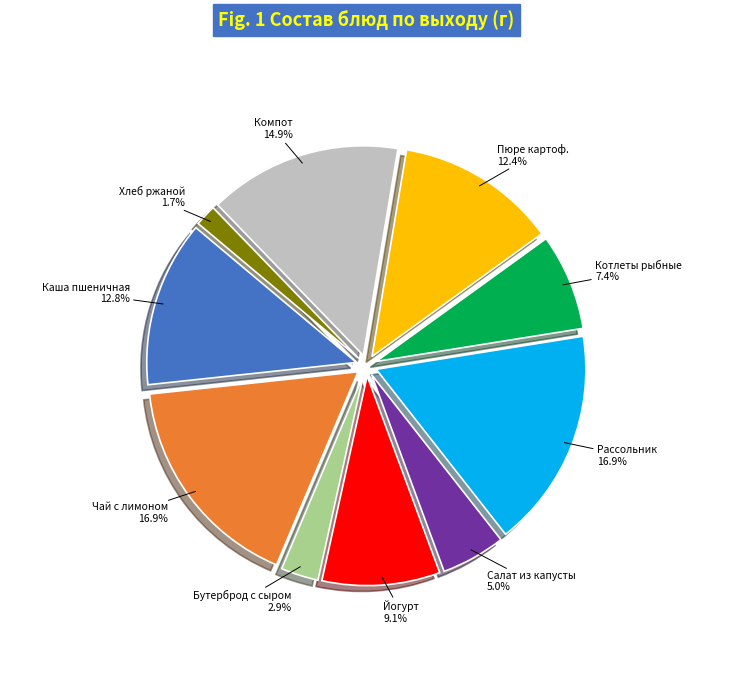

Is there any slice that represents more than half of the pie?

No